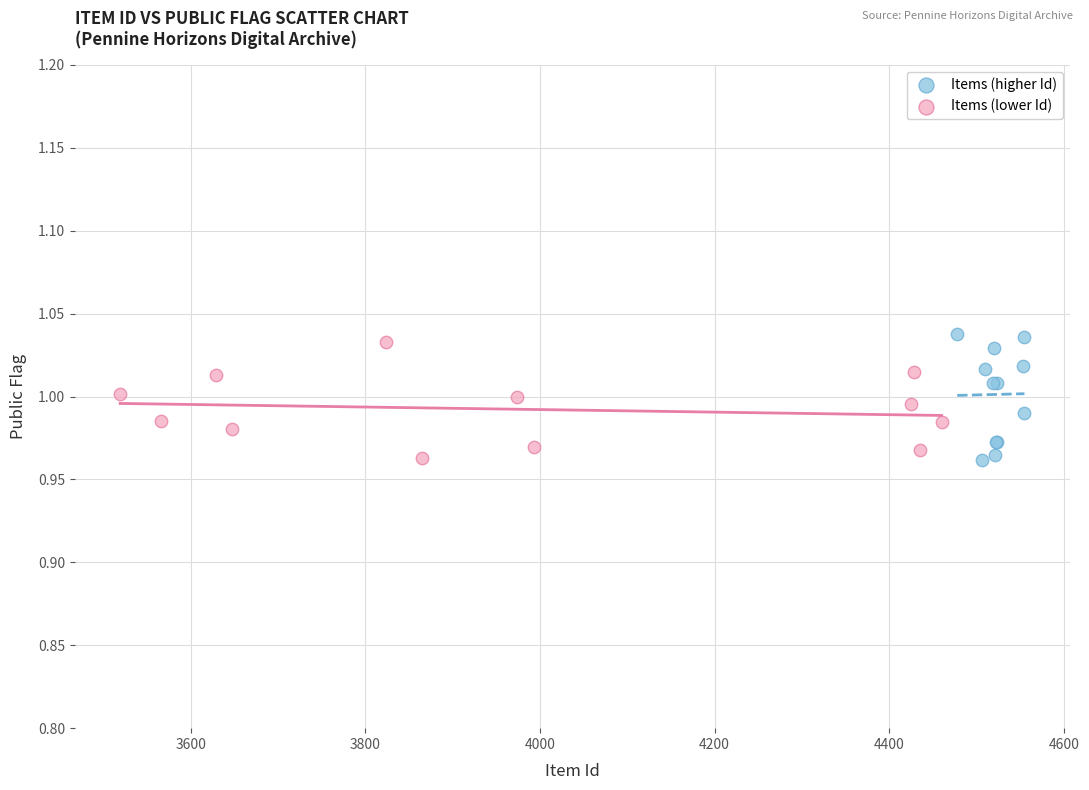

Which series has the largest Y range (max minus min)?

Items (higher Id)